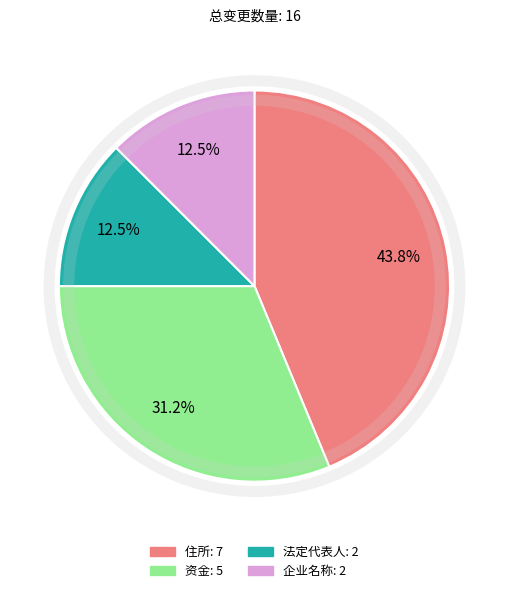

Which slice is the largest?

住所